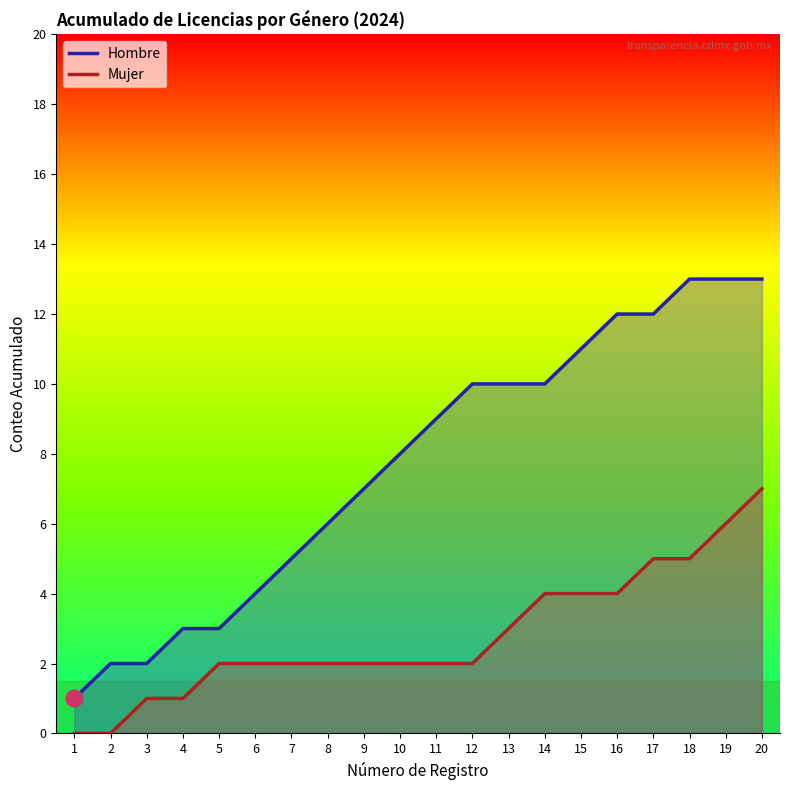

The value of Hombre at 15 is 11. True or false?

True